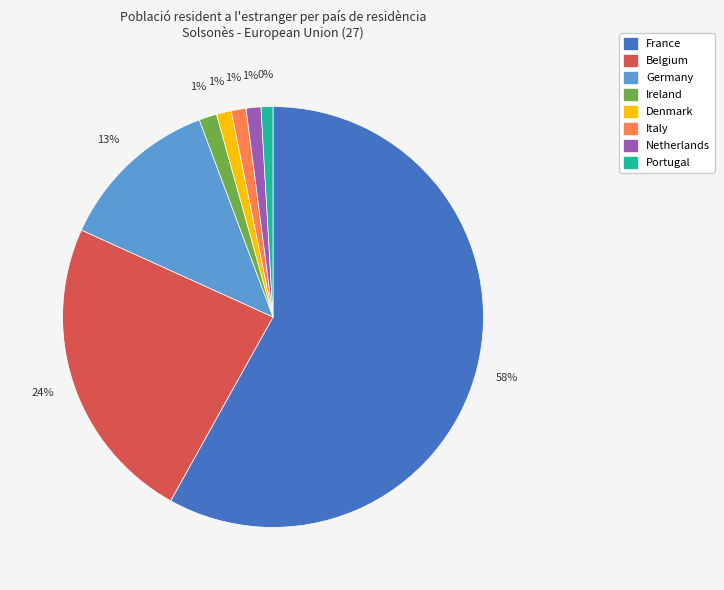

To the nearest percent, what is the difference between the Belgium and France slice percentages?

34%